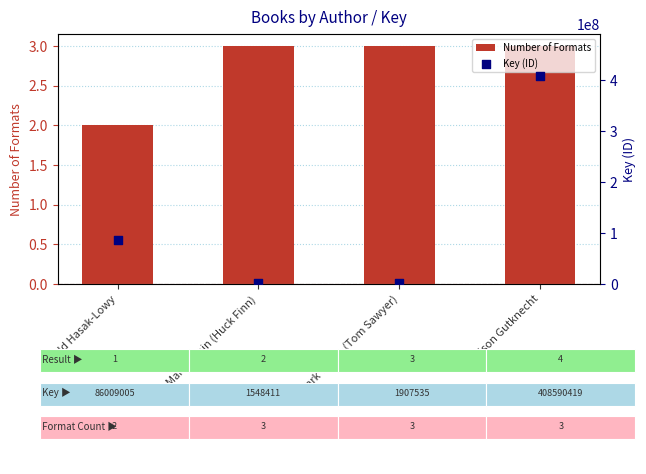

Which series reaches the minimum Y coordinate?

Number of Formats